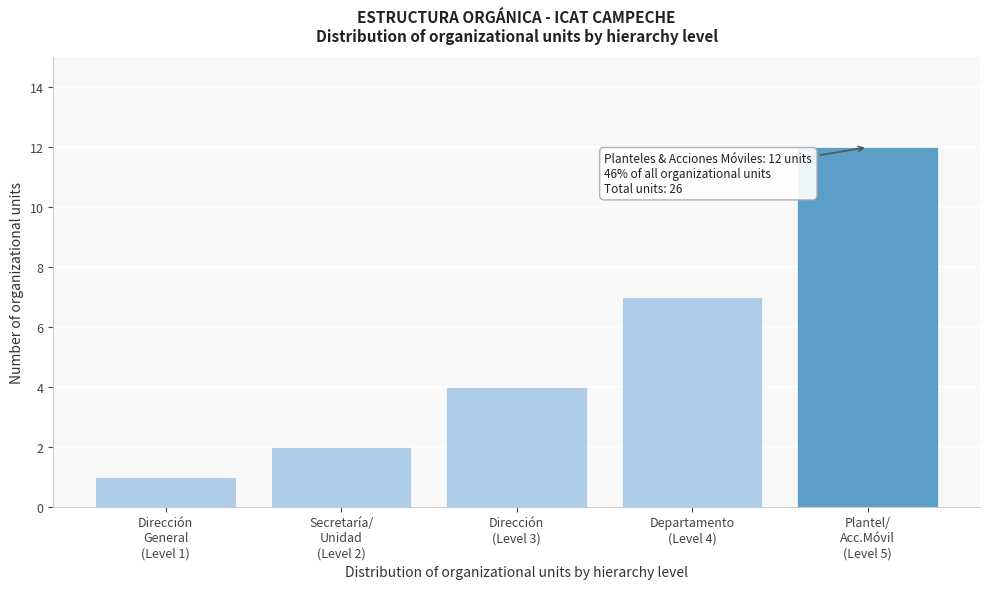

Reading right to left, what are all the values shown in this chart?

12	7	4	2	1